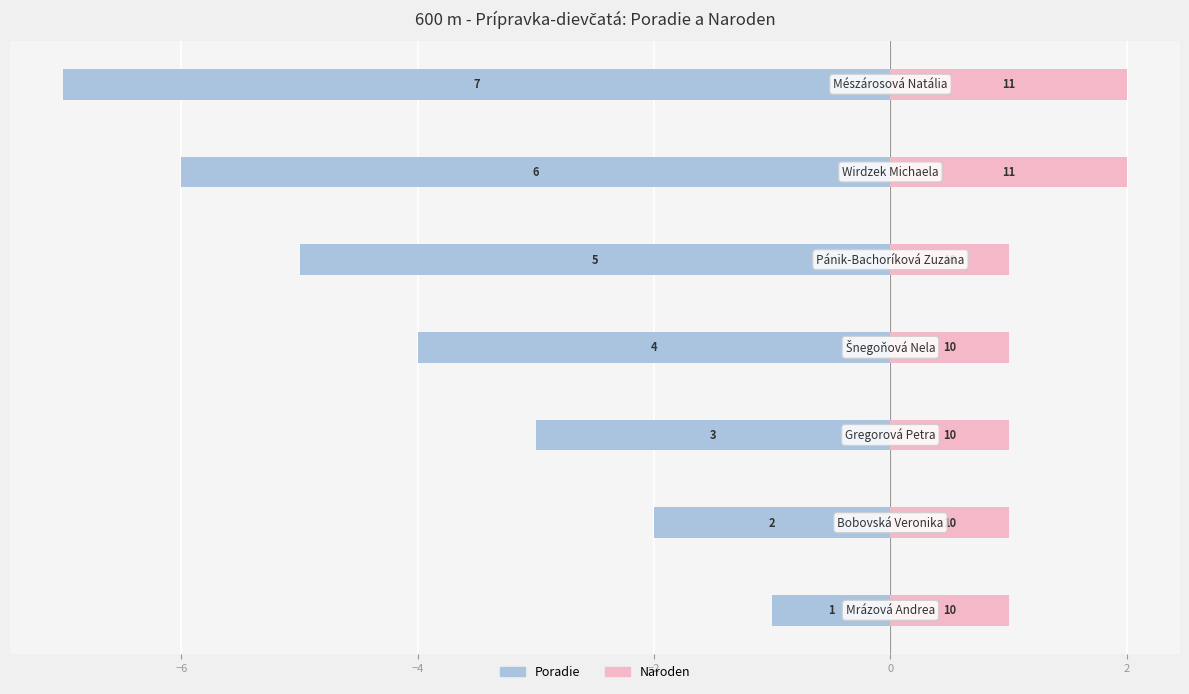

How many bars are there in each group?

2